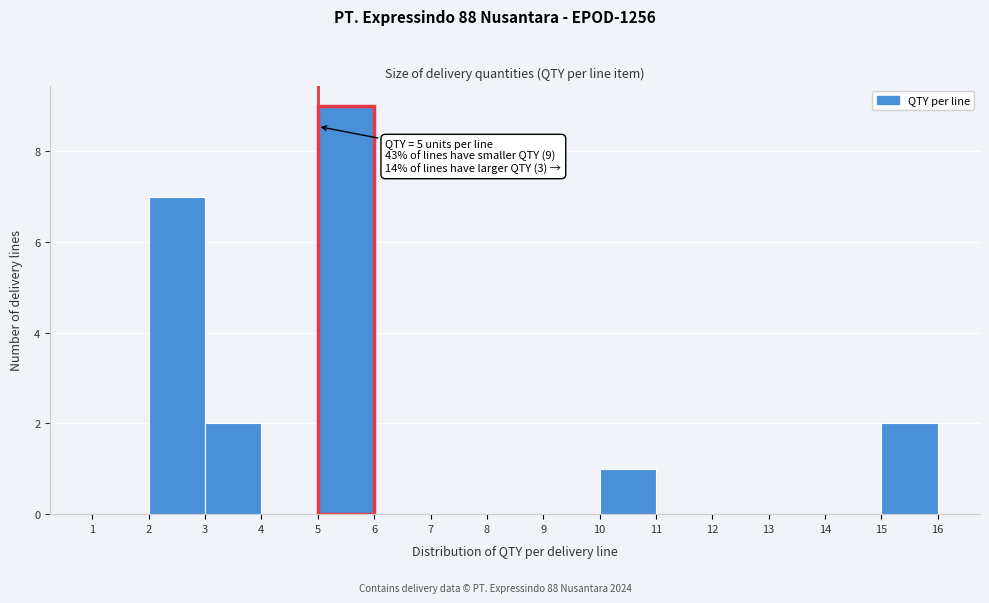

Which range on the x-axis has the tallest bar?

5 to 6